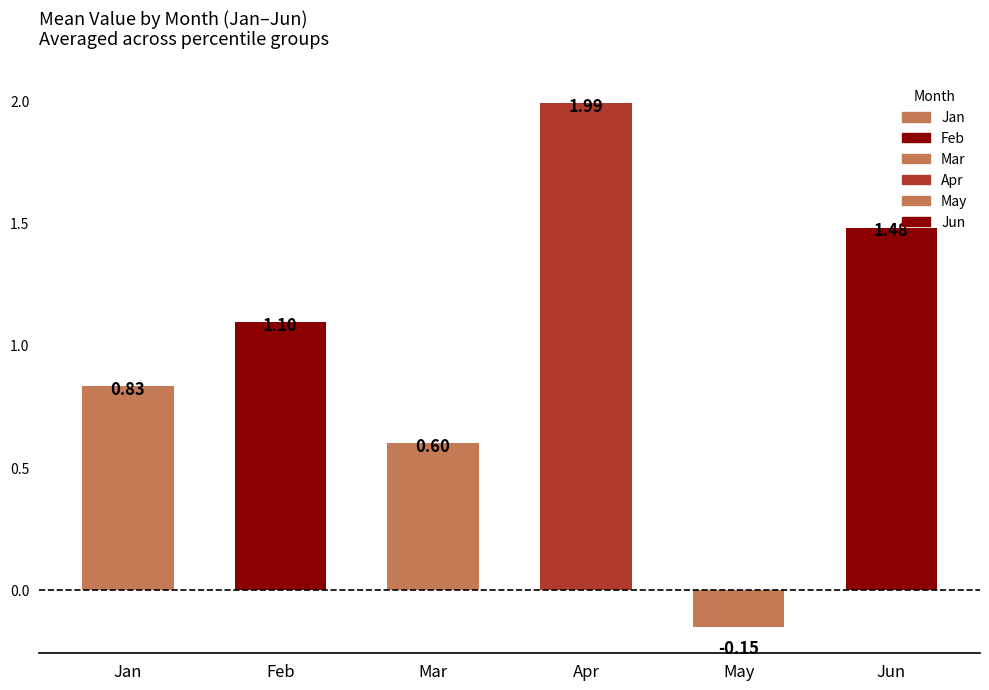

Approximately how many times larger is the value at Mar compared to Jun?

0.4